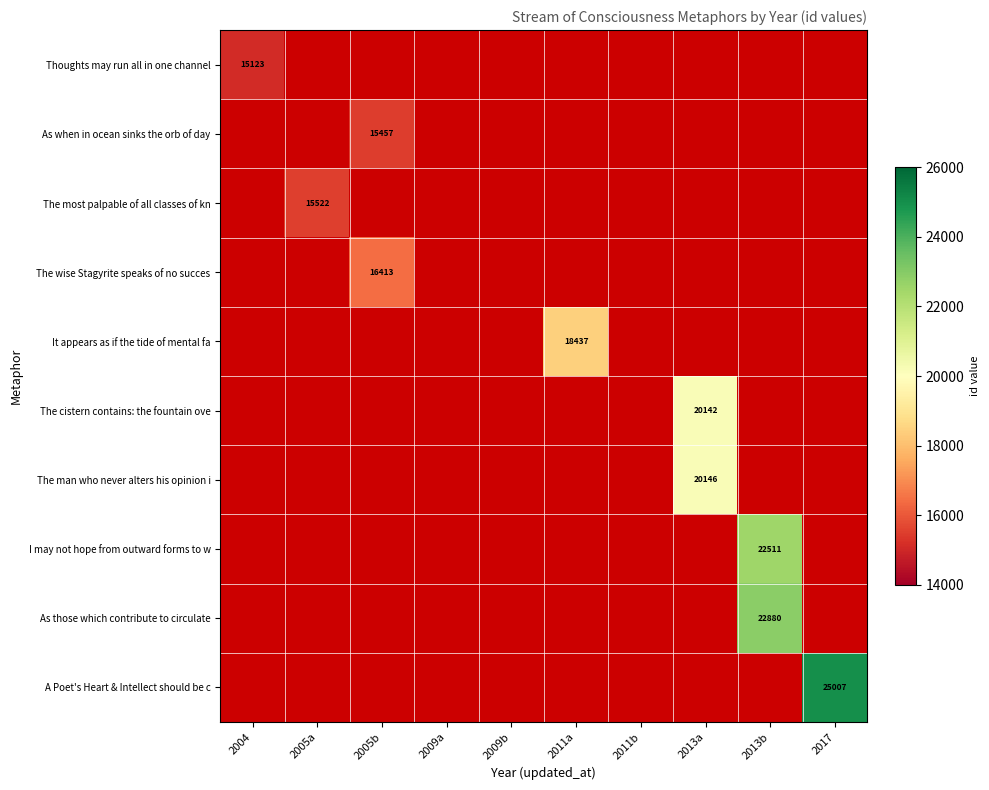

Which label corresponds to the largest value in the chart?

2017